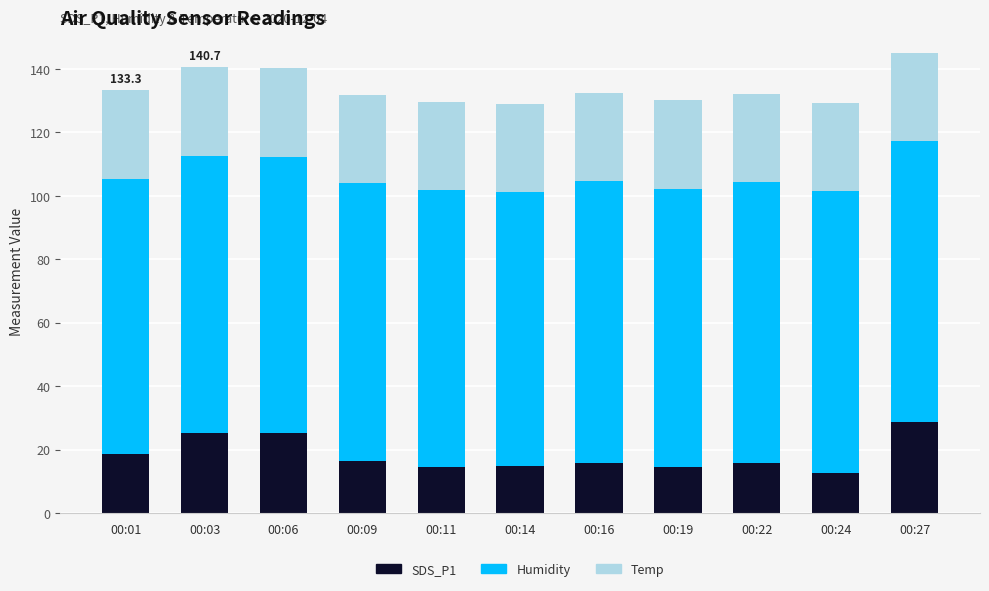

Count the number of categories in the chart.

11